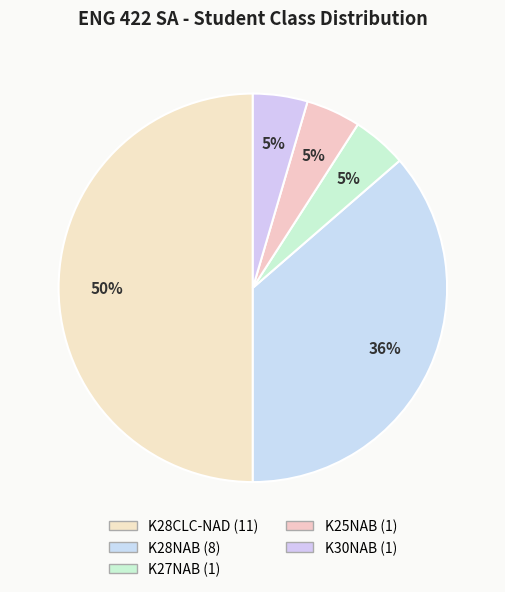

Does K30NAB account for over 50% of the chart?

No